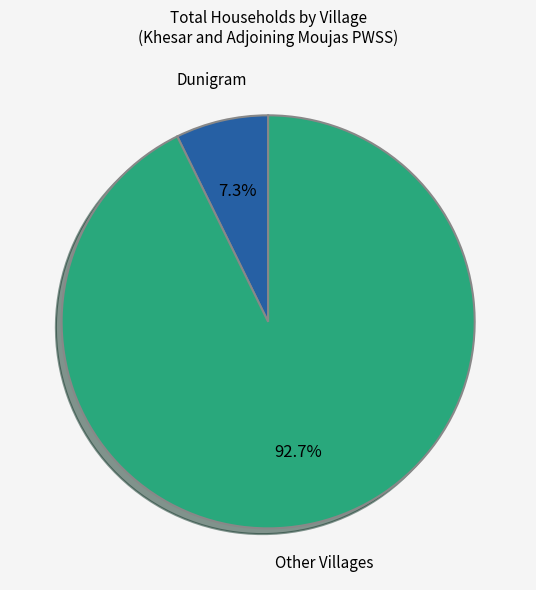

Which slice is the largest?

Other Villages